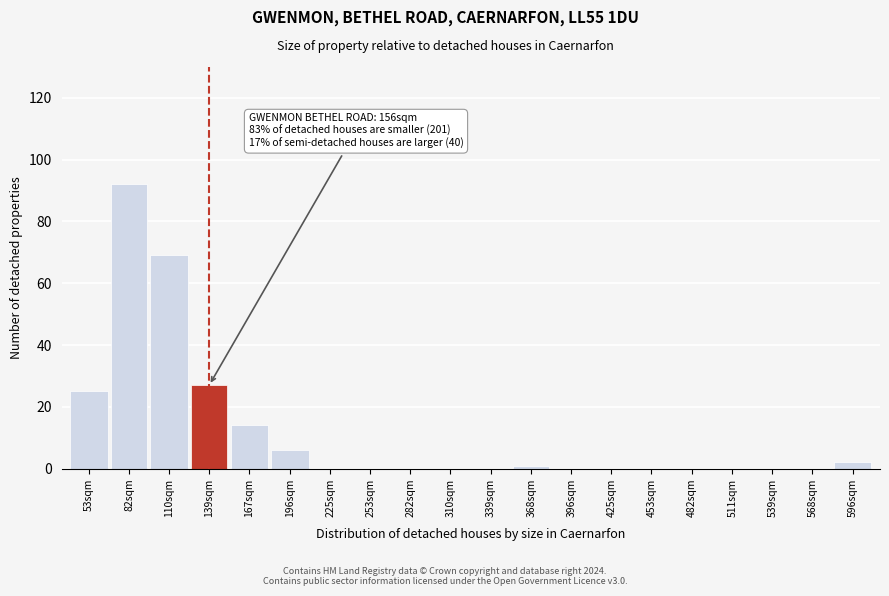

Reading left to right, list all the values displayed in this chart.

53sqm=25	82sqm=92	110sqm=69	139sqm=27	167sqm=14	196sqm=6	225sqm=0	253sqm=0	282sqm=0	310sqm=0	339sqm=0	368sqm=1	396sqm=0	425sqm=0	453sqm=0	482sqm=0	511sqm=0	539sqm=0	568sqm=0	596sqm=2